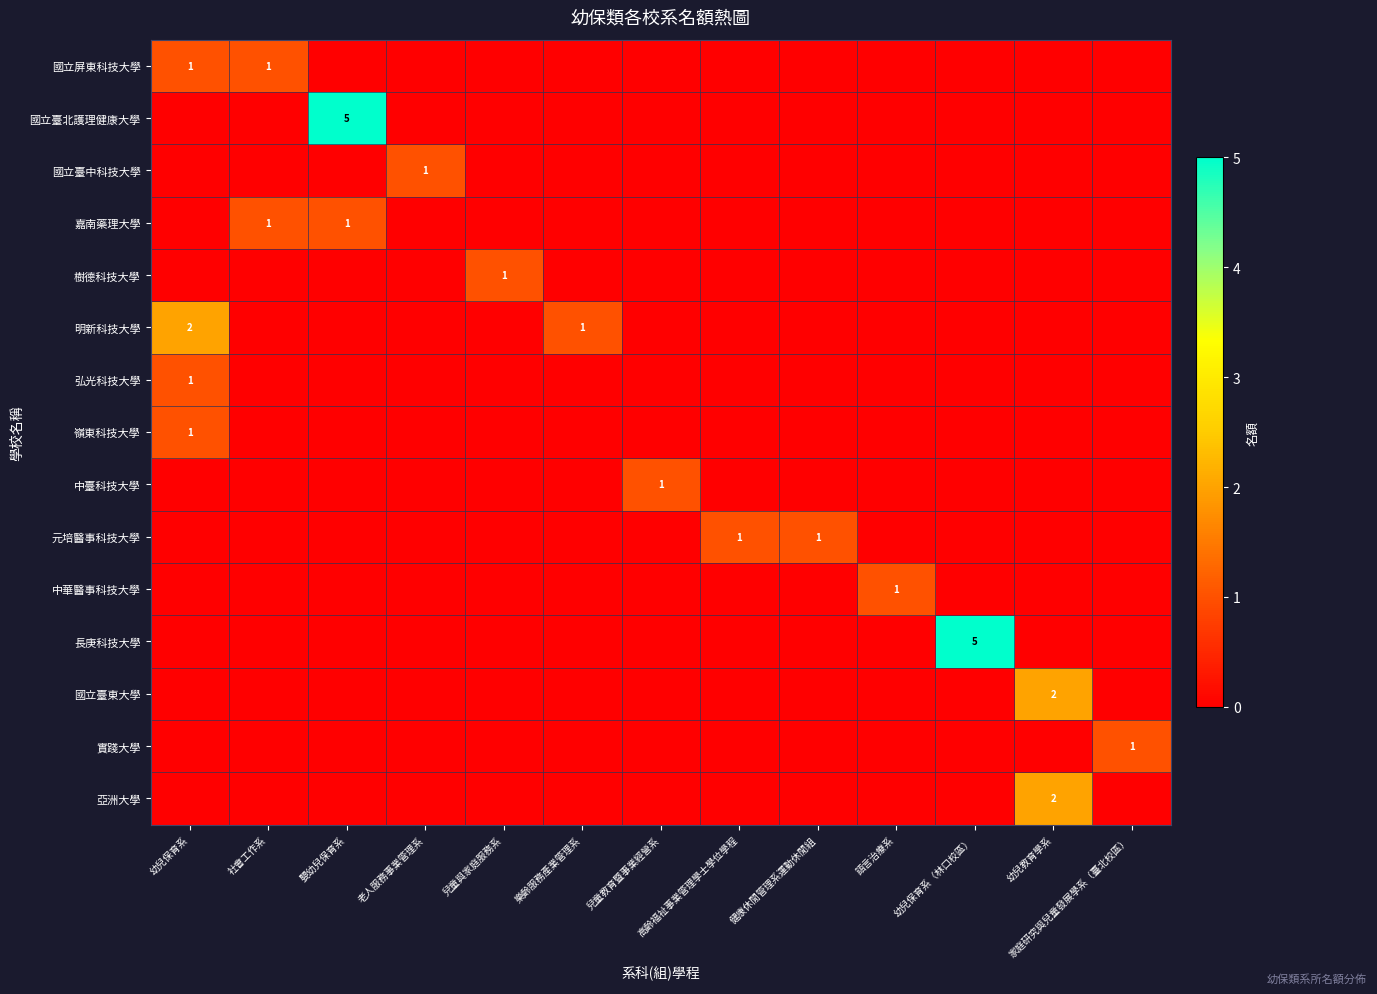

True or false: 國立屏東科技大學 has a value of 0 at 幼兒保育系.

False